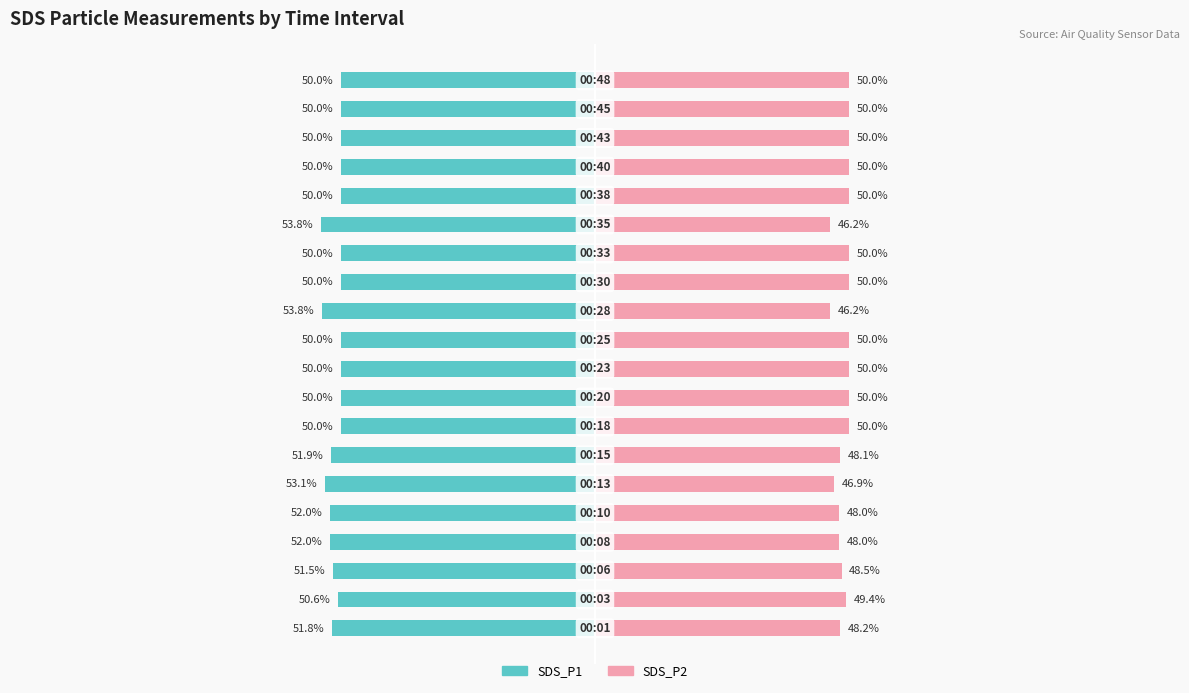

Reading left to right, extract all data points from this chart.

SDS_P1: -51.8	-50.6	-51.5	-52.0	-52.0	-53.1	-51.9	-50.0	-50.0	-50.0	-50.0	-53.8	-50.0	-50.0	-53.8	-50.0	-50.0	-50.0	-50.0	-50.0
SDS_P2: 48.2	49.4	48.5	48.0	48.0	46.9	48.1	50.0	50.0	50.0	50.0	46.2	50.0	50.0	46.2	50.0	50.0	50.0	50.0	50.0